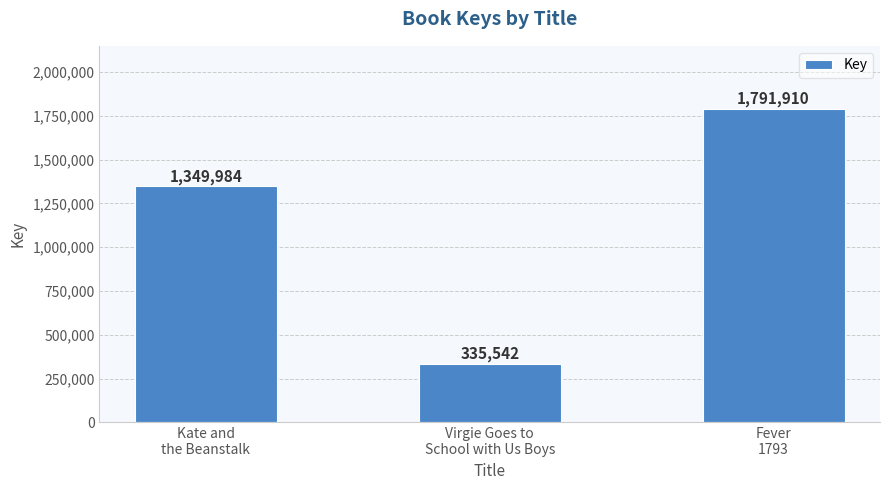

Count the values in the range 335542 to 1791910.

3